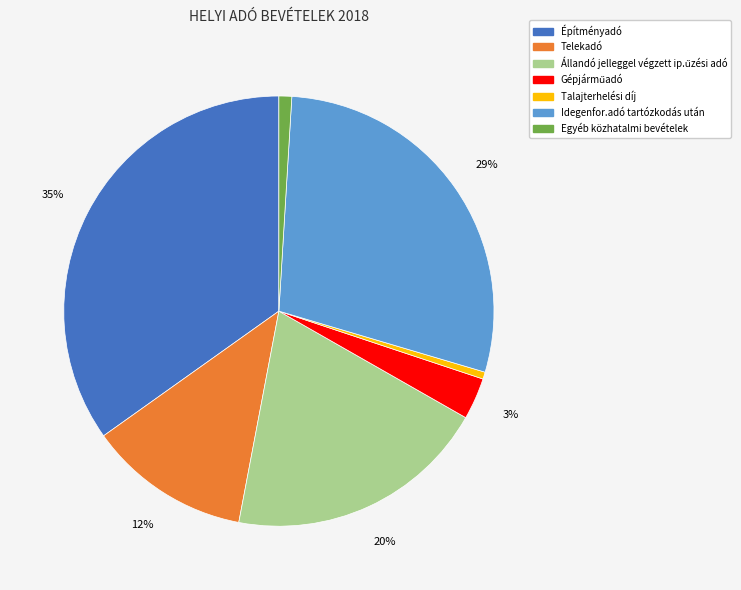

To the nearest percent, what is the difference between the largest and smallest slice percentages?

34%